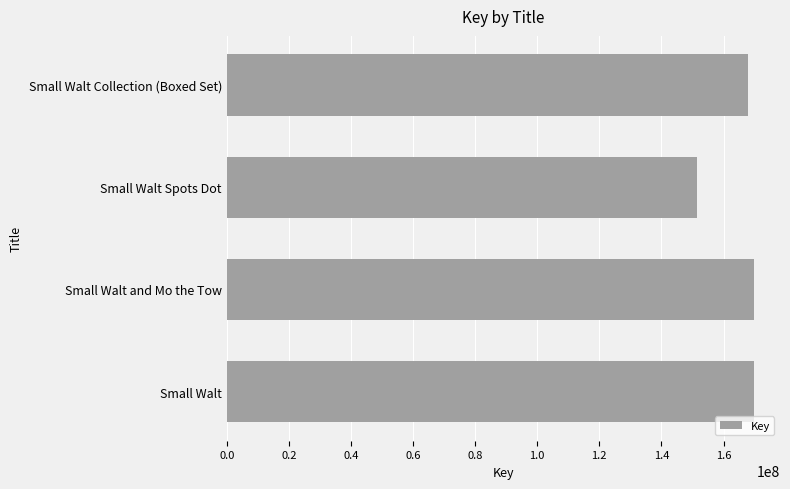

Which category has the lowest value across all series?

Small Walt Spots Dot